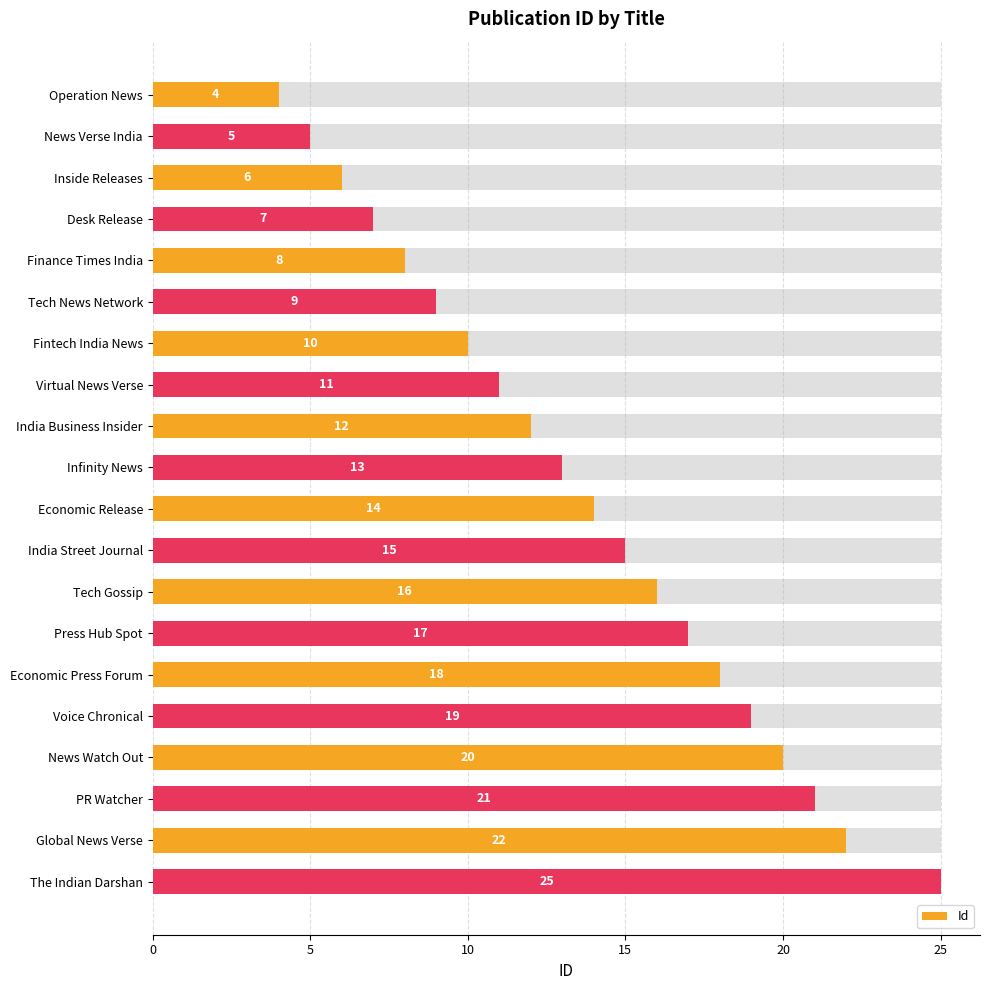

The value at Economic Release is 21. True or false?

False